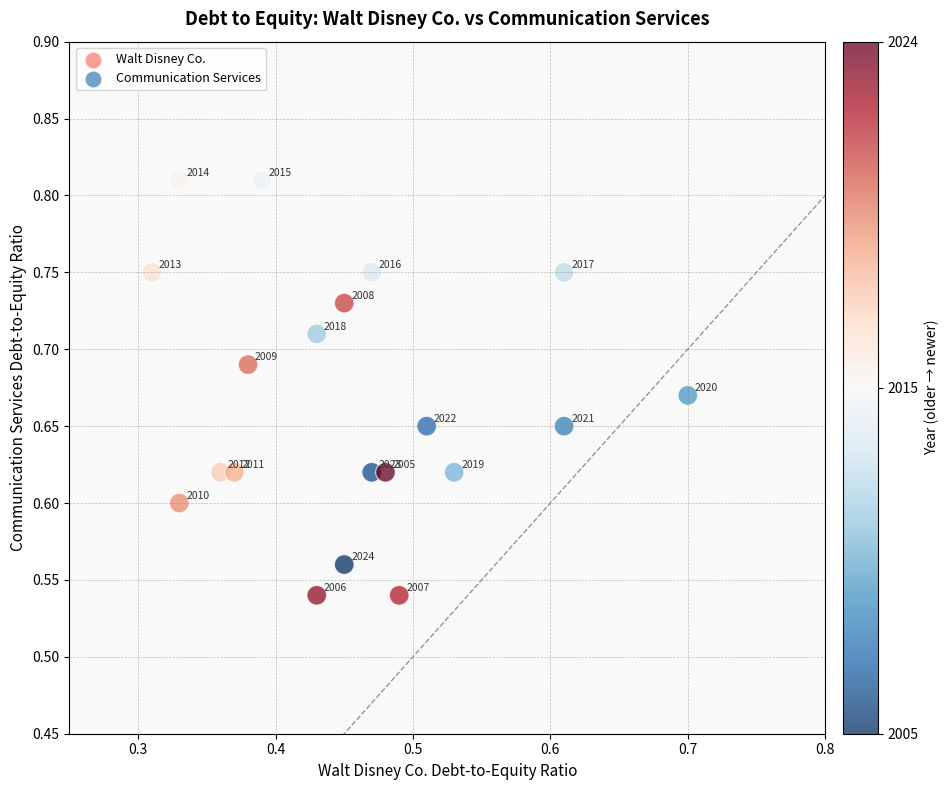

What is the range of Y values (max minus min)?

0.3